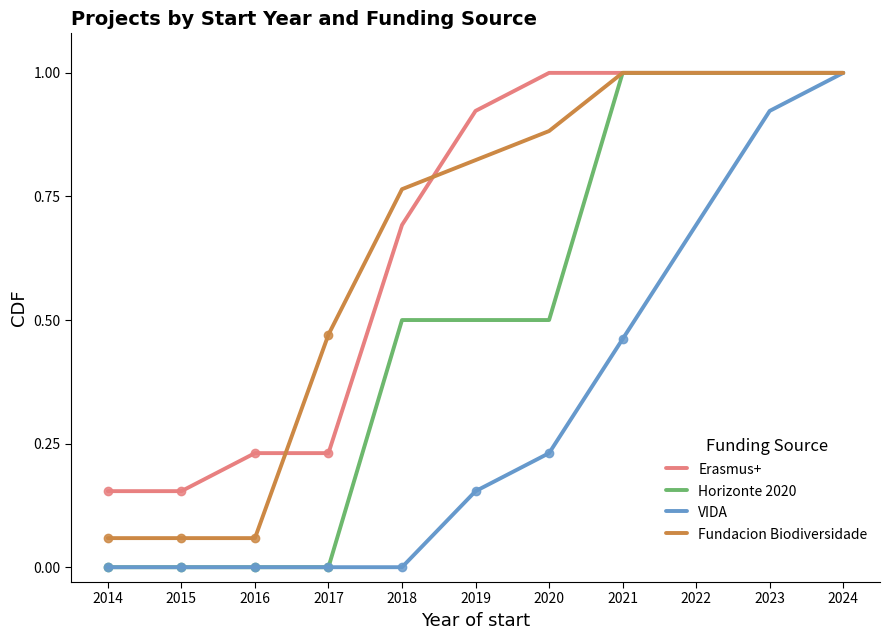

The value of Horizonte 2020 at 2021 is 1.3. True or false?

False